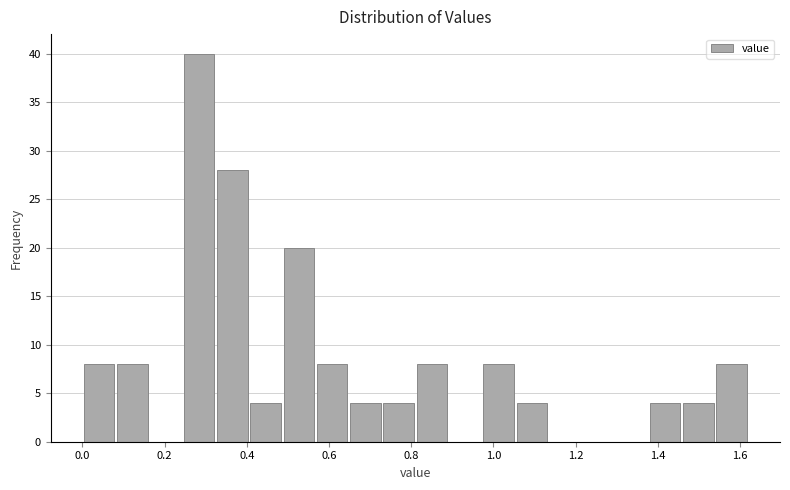

Reading left to right, list every bar in this chart as the range it spans on the x-axis followed by its height. Neither the bar edges nor the heights are printed on the chart, so give them approximately, as read against the axes.

0.00 to 0.08: 8
0.08 to 0.16: 8
0.16 to 0.24: 0
0.24 to 0.32: 40
0.32 to 0.40: 28
0.40 to 0.48: 4
0.48 to 0.56: 20
0.56 to 0.64: 8
0.64 to 0.72: 4
0.72 to 0.82: 4
0.82 to 0.90: 8
0.90 to 0.98: 0
0.98 to 1.06: 8
1.06 to 1.14: 4
1.14 to 1.22: 0
1.22 to 1.30: 0
1.30 to 1.38: 0
1.38 to 1.46: 4
1.46 to 1.54: 4
1.54 to 1.62: 8